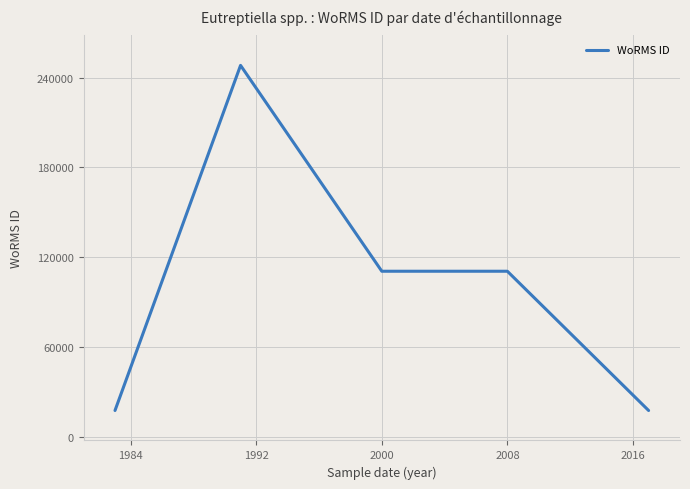

True or false: the data has more than 0 interior local peaks.

True